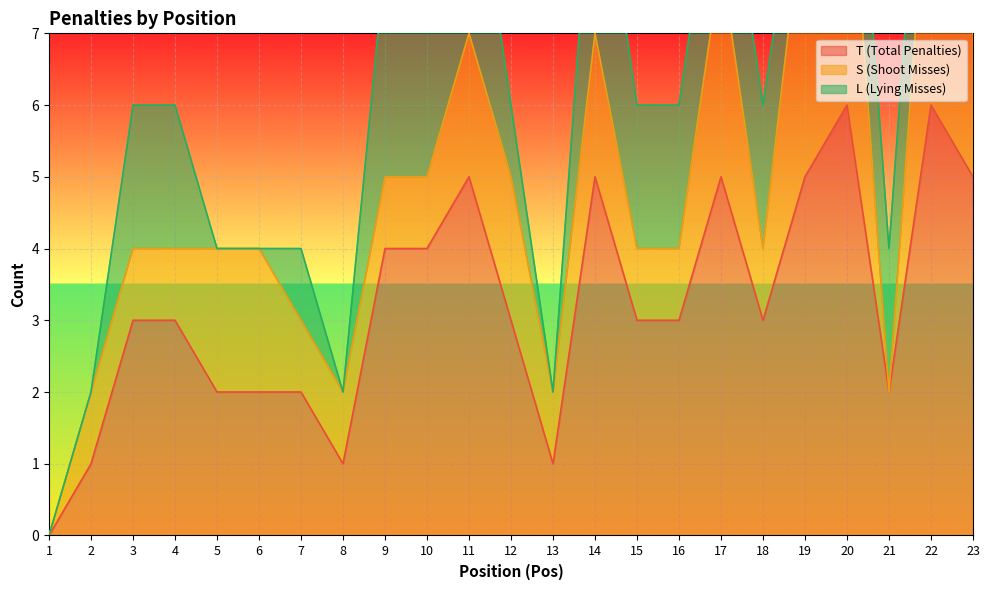

Is the value of S (Shoot Misses) at 19 greater than the value of L (Lying Misses) at 18?

Yes